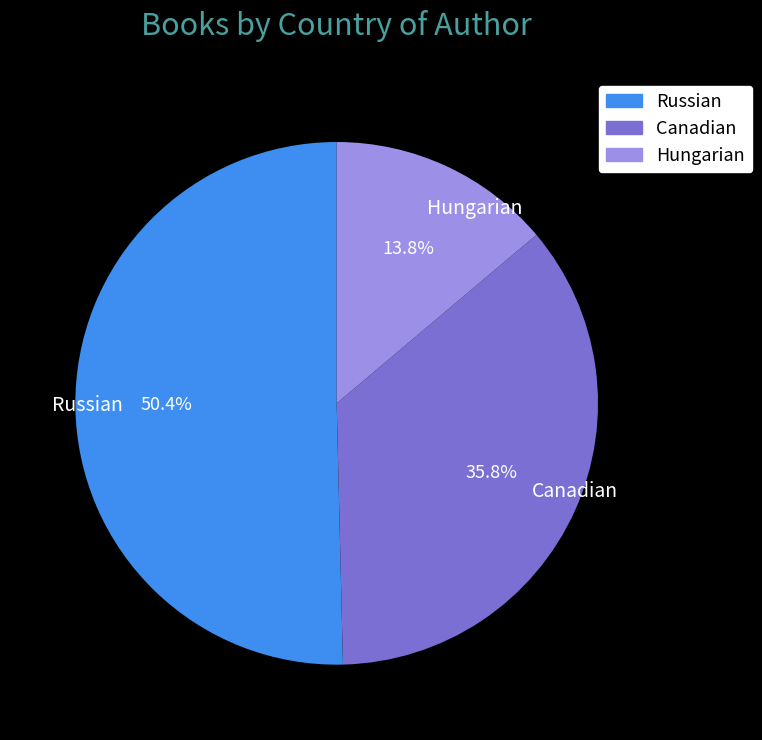

What is the majority slice?

Russian